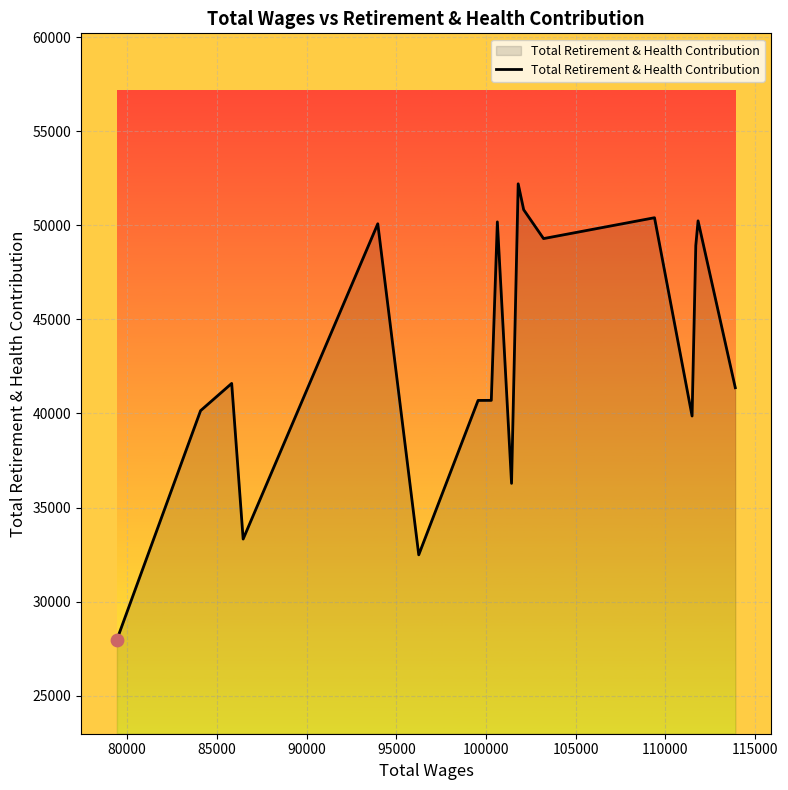

What is the minimum value shown in the chart?

27975